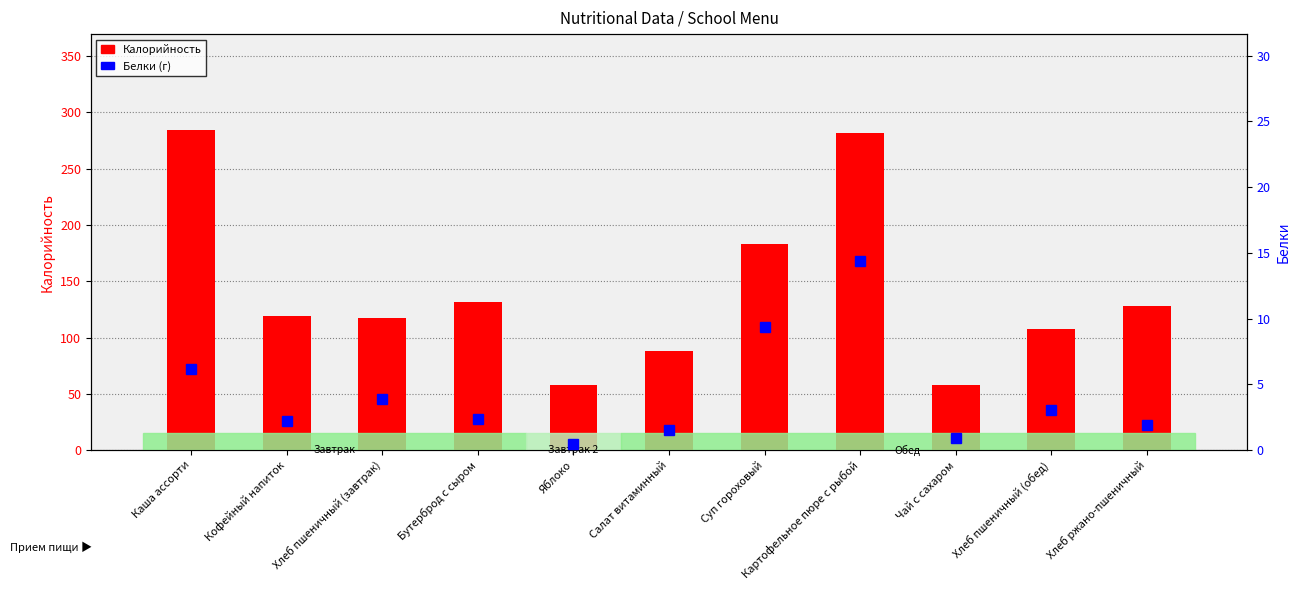

Reading left to right, list all the values displayed in this chart.

Калорийность: 284.3	118.8	117.2	131.6	58.1	88.3	183.5	282.1	58.0	107.2	128.0
Белки: 6.2	2.2	3.9	2.3	0.5	1.5	9.4	14.4	0.9	3.1	1.9